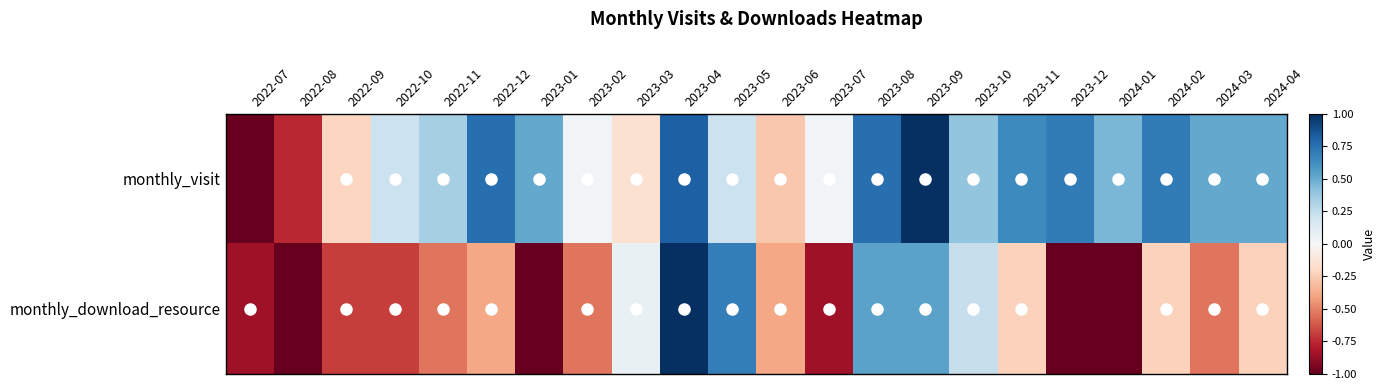

What is the difference between the highest and lowest values at 2023-10?

0.2